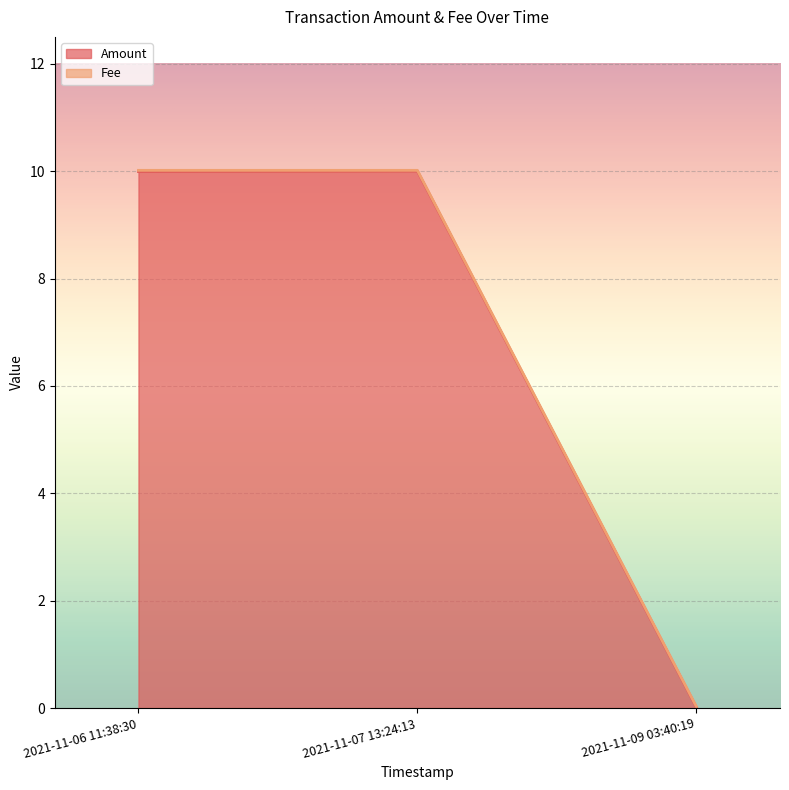

What is the sum of all values?

20.0